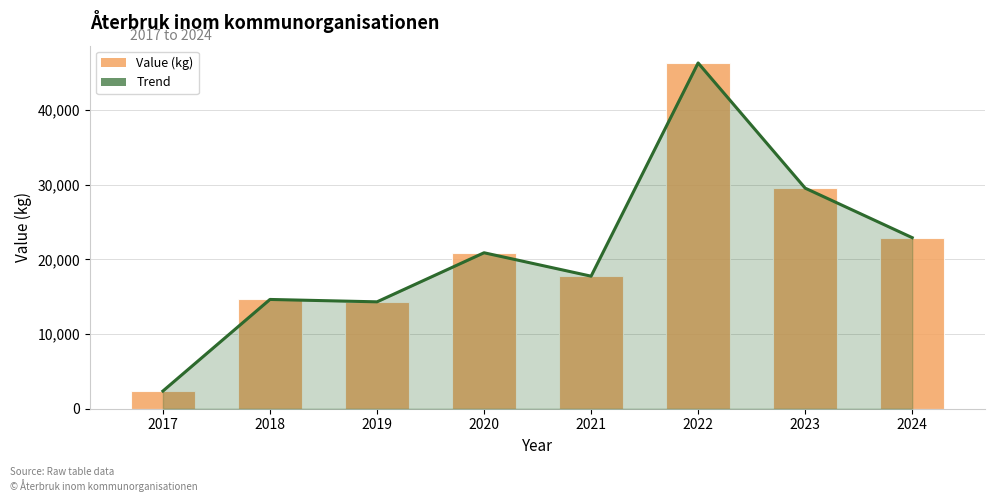

What is the highest value of the Trend series?

46290